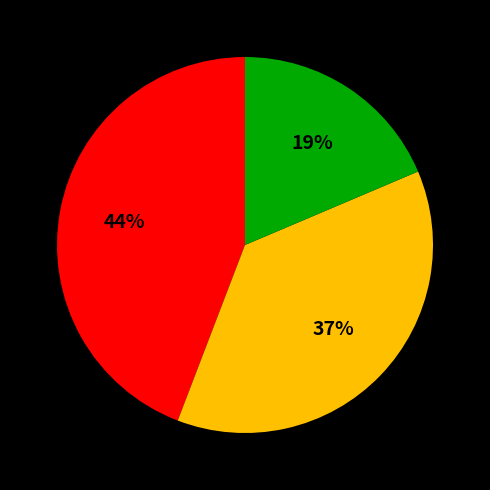

Is there a majority slice in this chart?

No